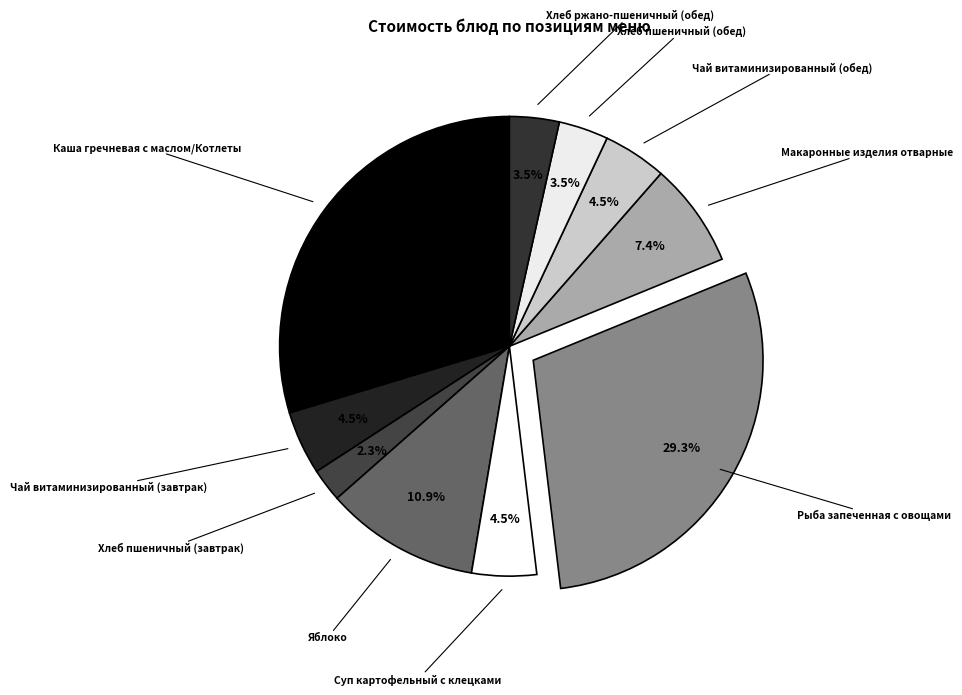

To the nearest percent, what is the difference between the largest and smallest slice percentages?

27%